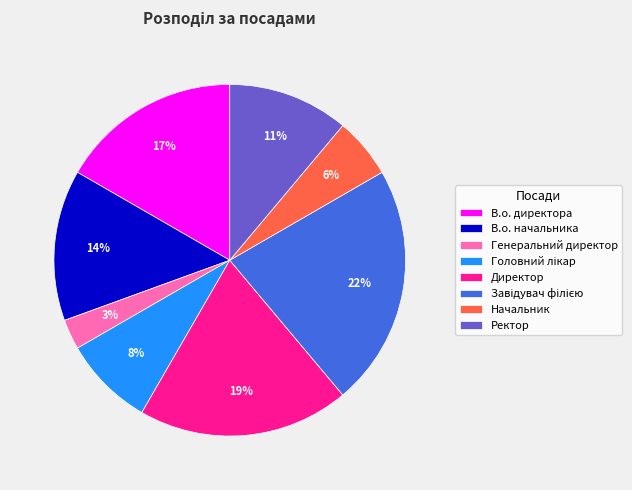

Does Начальник represent more than half of the total?

No